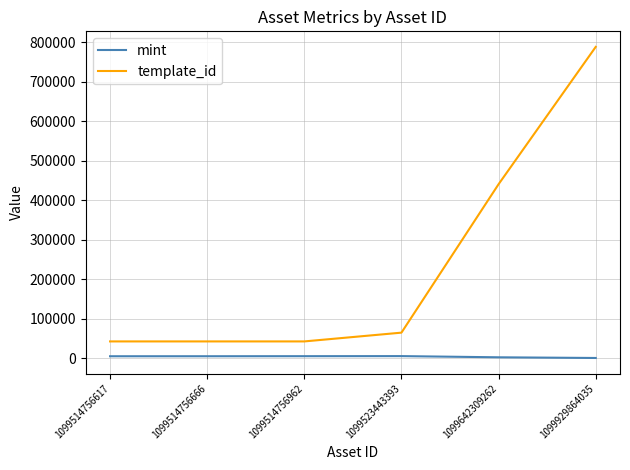

The template_id series shows 42420 at 1099514756617. True or false?

True